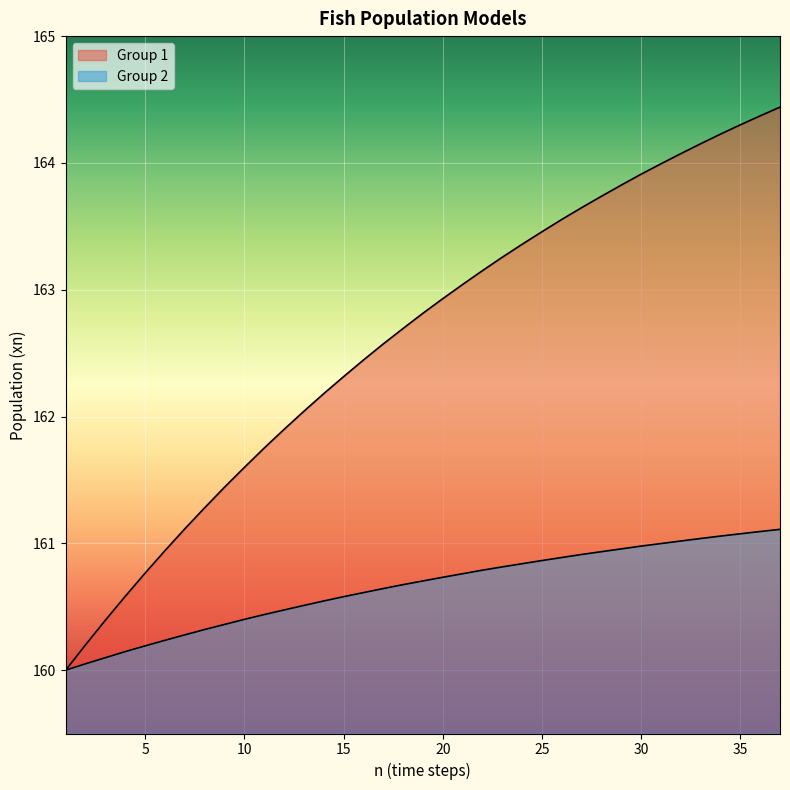

Which series changed the most between 6 and 21?

Group 1